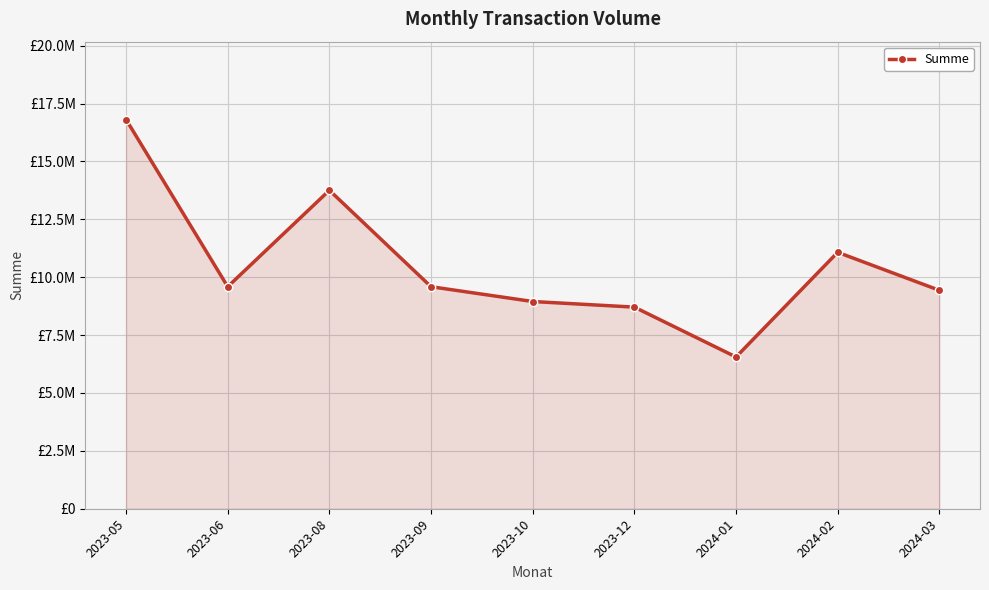

The value at 2023-08 is 8774990.7. True or false?

False